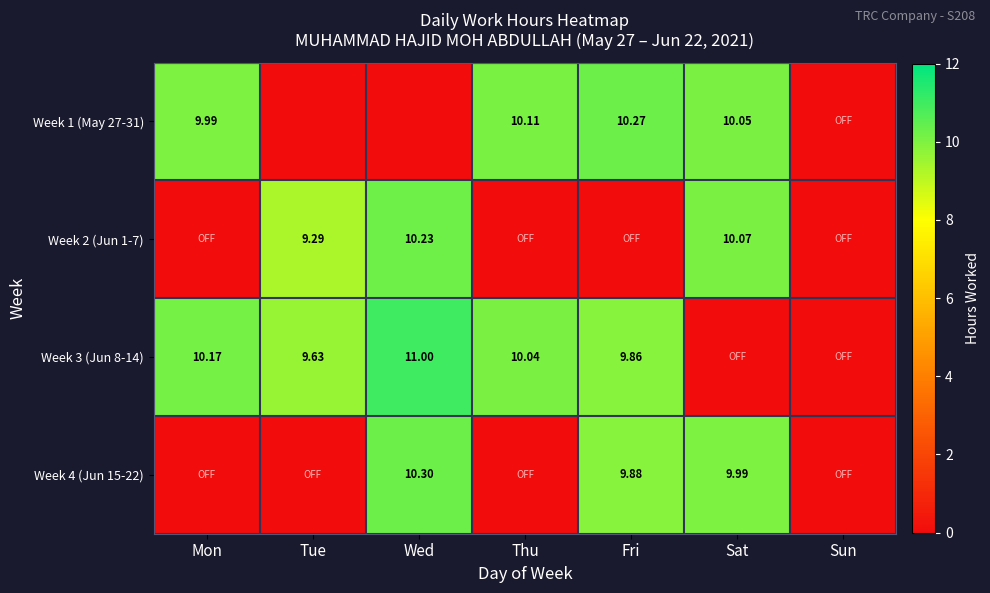

Is the value of Week 2 (Jun 1-7) at Tue greater than the value of Week 4 (Jun 15-22) at Wed?

No